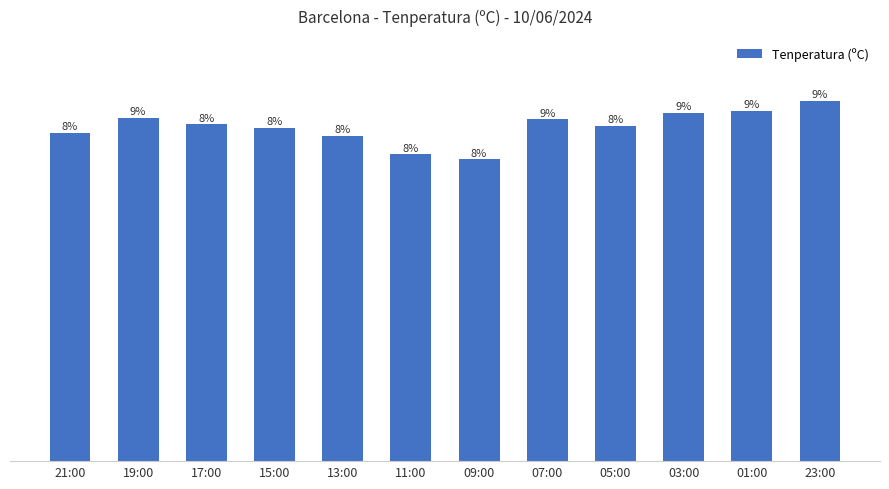

Rank the categories by value from lowest to highest.

09:00, 11:00, 13:00, 21:00, 15:00, 05:00, 17:00, 07:00, 19:00, 03:00, 01:00, 23:00